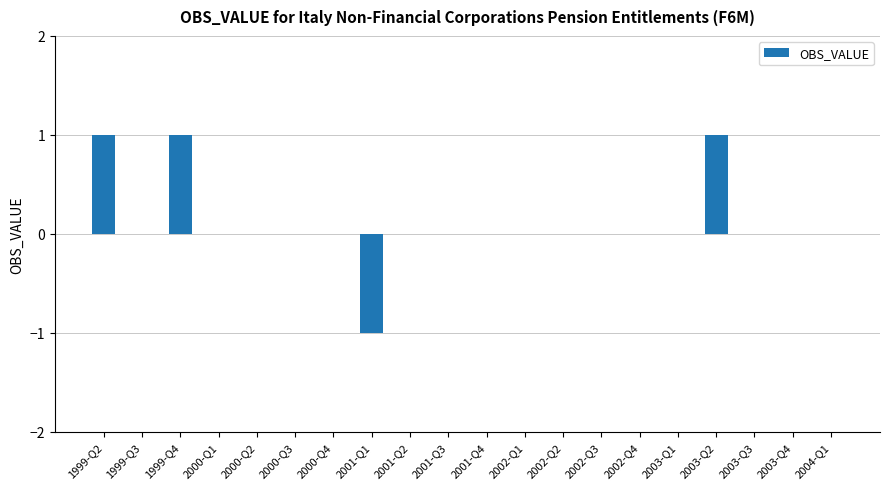

How many data points does each series have?

20